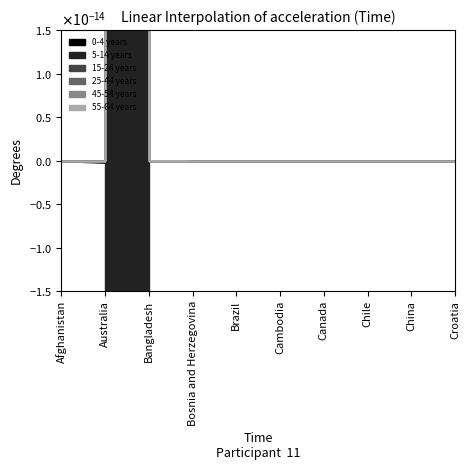

Reading left to right, transcribe all the data shown in this chart.

0-4 years: Afghanistan=0	Australia=0	Bangladesh=0	Bosnia and Herzegovina=0	Brazil=0	Cambodia=0	Canada=0	Chile=0	China=0	Croatia=0
5-14 years: Afghanistan=0	Australia=3	Bangladesh=0	Bosnia and Herzegovina=0	Brazil=0	Cambodia=0	Canada=0	Chile=0	China=0	Croatia=0
15-24 years: Afghanistan=0	Australia=0	Bangladesh=0	Bosnia and Herzegovina=0	Brazil=0	Cambodia=0	Canada=0	Chile=0	China=0	Croatia=0
25-44 years: Afghanistan=0	Australia=0	Bangladesh=0	Bosnia and Herzegovina=0	Brazil=0	Cambodia=0	Canada=0	Chile=0	China=0	Croatia=0
45-54 years: Afghanistan=0	Australia=0	Bangladesh=0	Bosnia and Herzegovina=0	Brazil=0	Cambodia=0	Canada=0	Chile=0	China=0	Croatia=0
55-64 years: Afghanistan=0	Australia=0	Bangladesh=0	Bosnia and Herzegovina=0	Brazil=0	Cambodia=0	Canada=0	Chile=0	China=0	Croatia=0